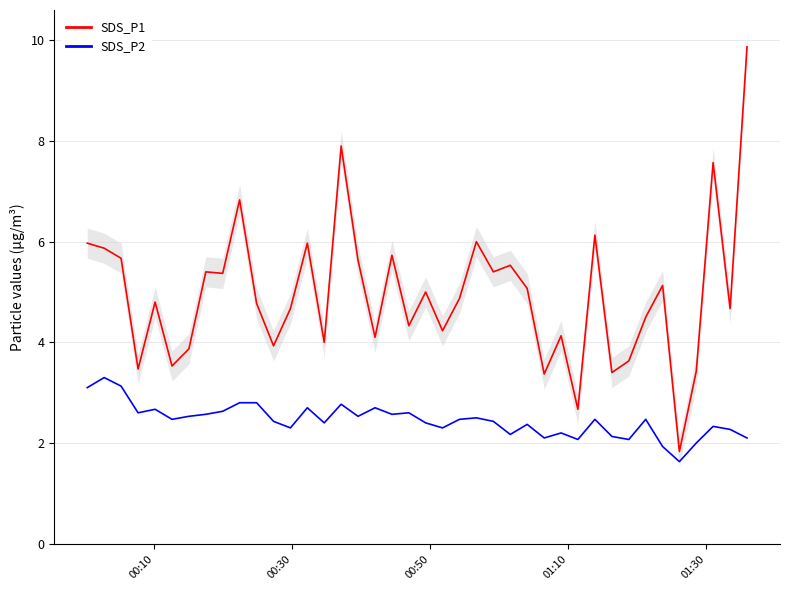

The SDS_P1 series shows 6.5 at 10. True or false?

False